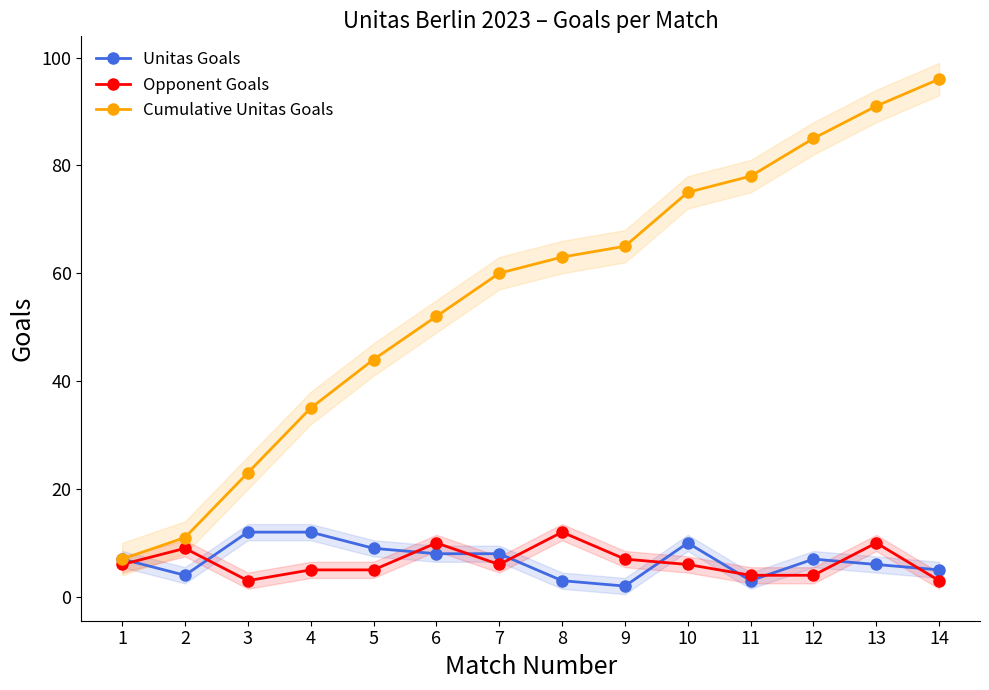

Where is Cumulative Unitas Goals nearest to the value 51?

6